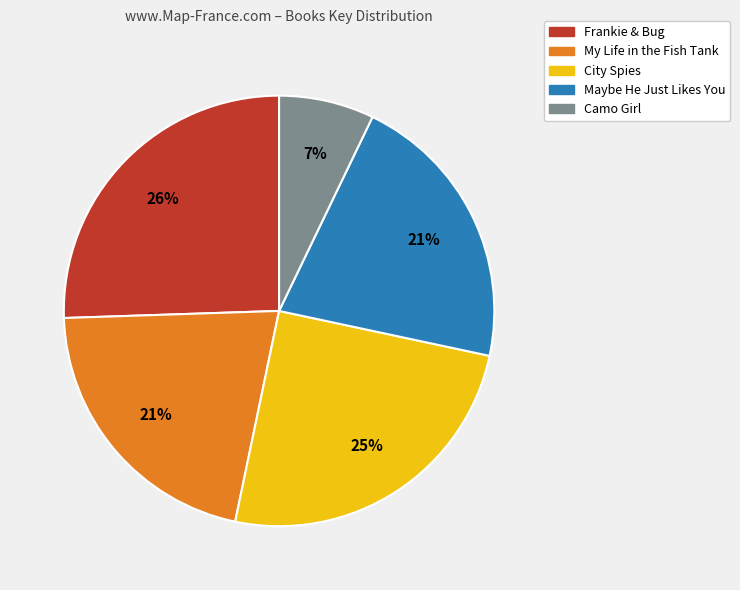

Combined, do Frankie & Bug and Maybe He Just Likes You account for over 50%?

No